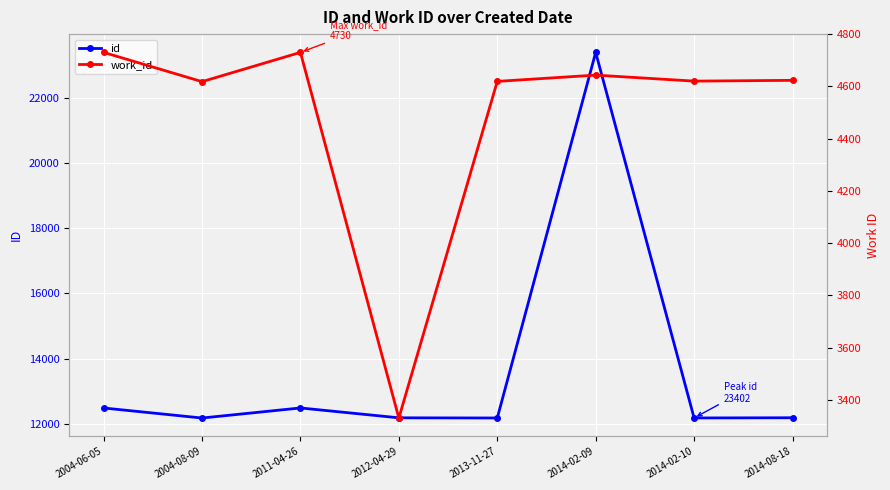

Reading left to right, what are all the values shown in this chart?

id: 12482	12174	12483	12180	12175	23402	12176	12182
work_id: 4730	4618	4730	3330	4619	4643	4620	4623